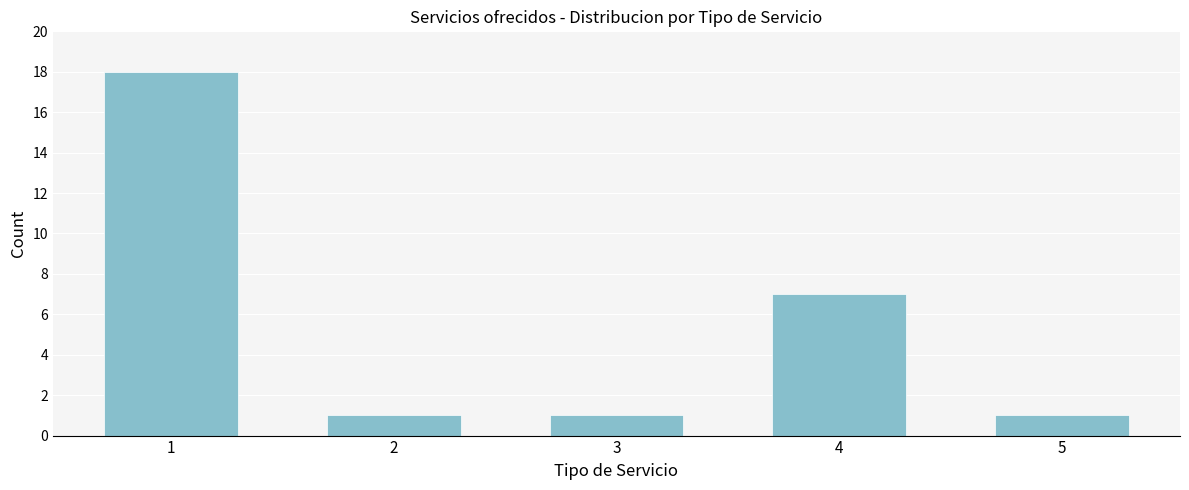

Reading left to right, extract all data points from this chart.

18	1	1	7	1